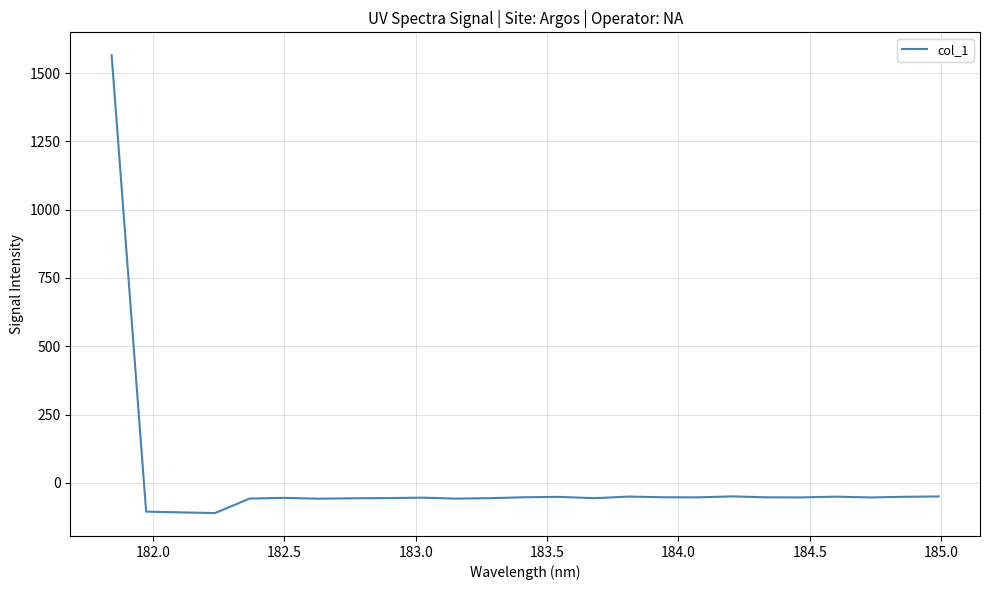

What is the greatest value displayed?

1565.4